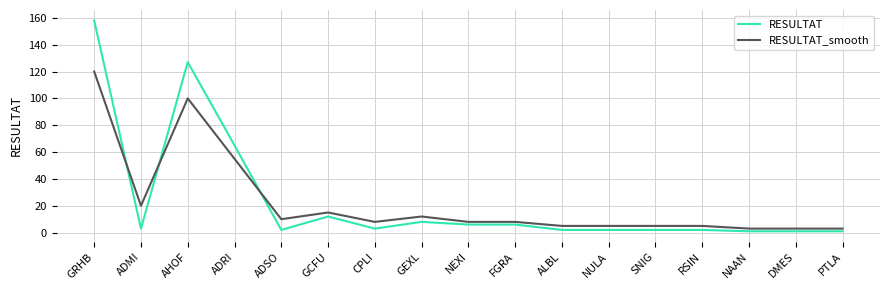

At which category is the sum across all series the highest?

GRHB